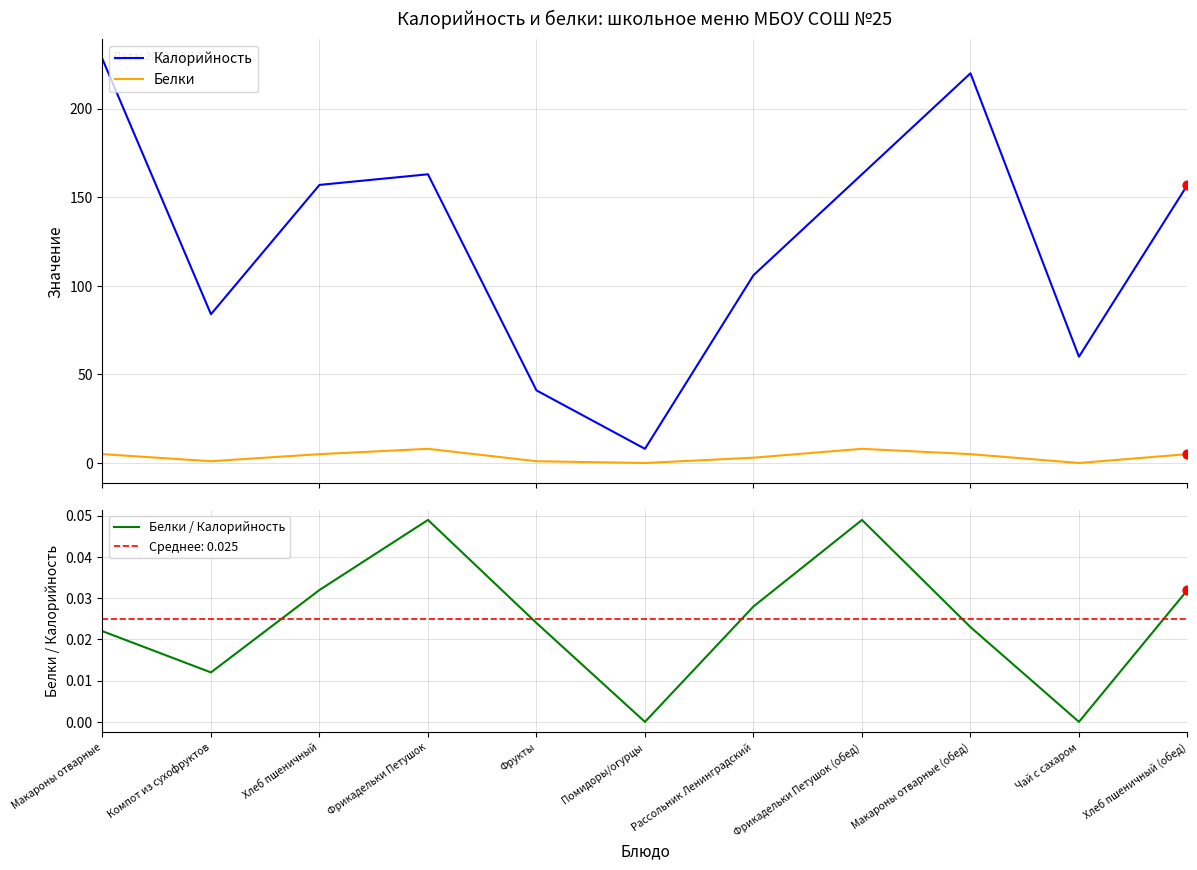

At which category is the sum across all series the highest?

Макароны отварные